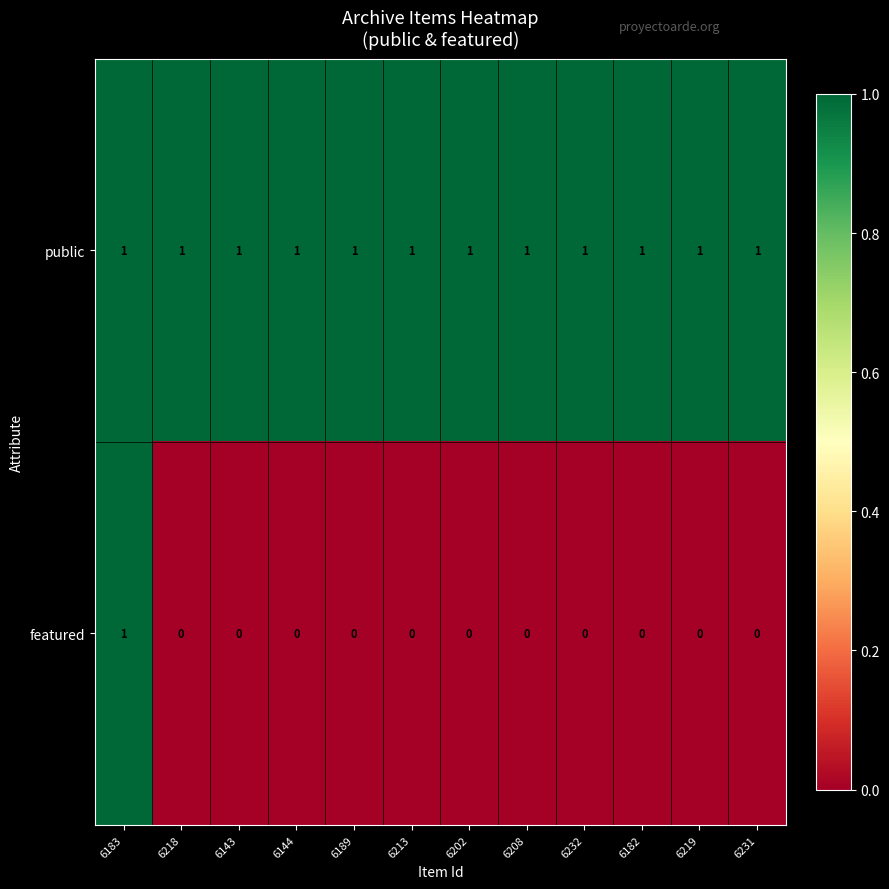

List the series in order of their overall mean, highest first.

public, featured